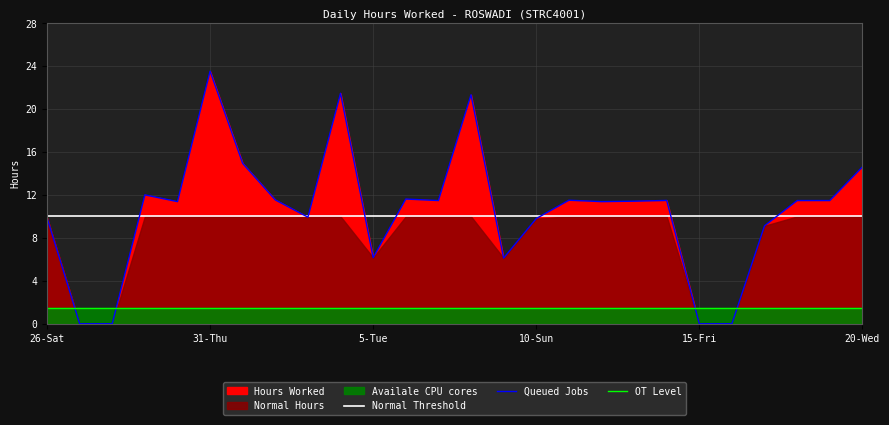

What is the value of the Queued Jobs point at the 6th from the left?

23.5